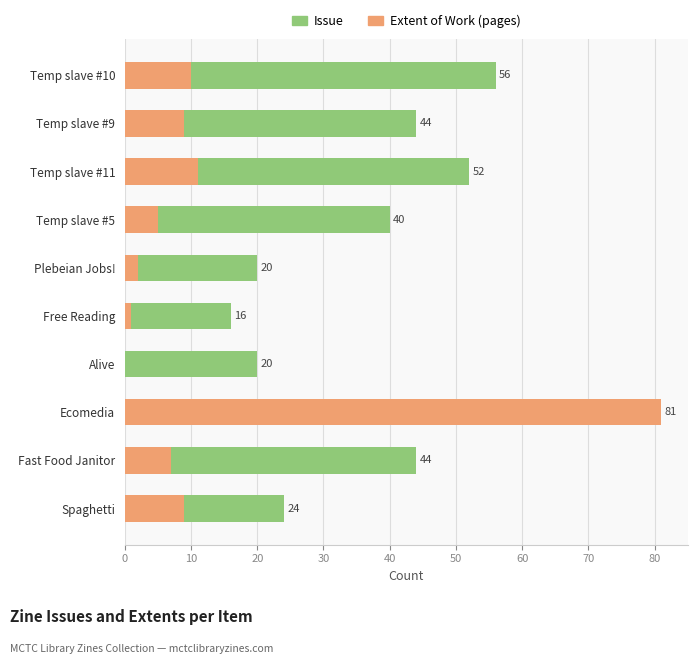

Rank the series at Free Reading from highest to lowest value.

Issue, Extent of Work (pages)